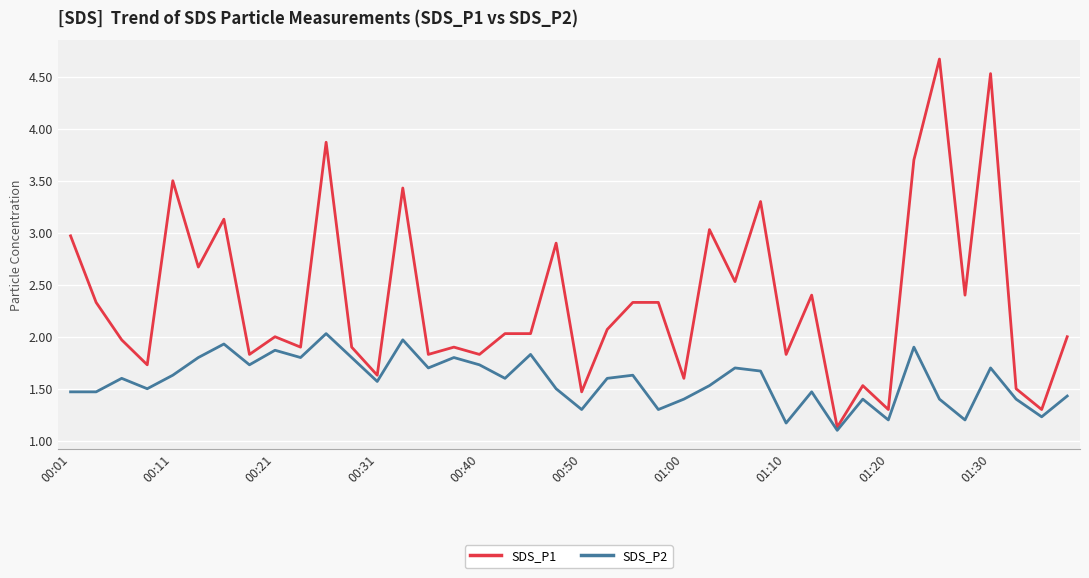

What is the smallest value displayed?

1.1